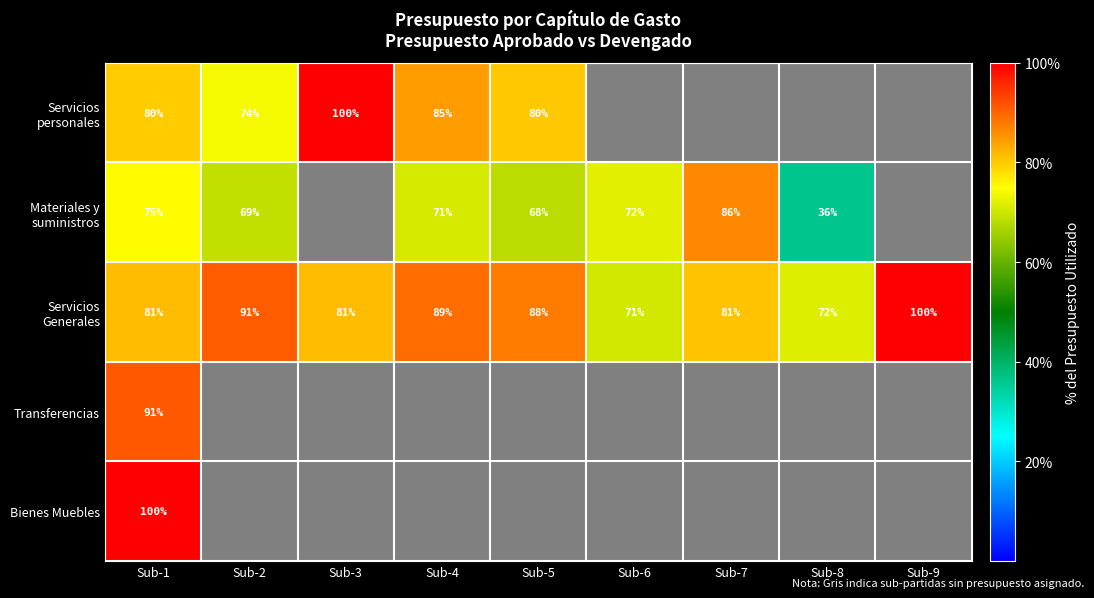

What is the highest value of the Servicios Generales series?

100.0